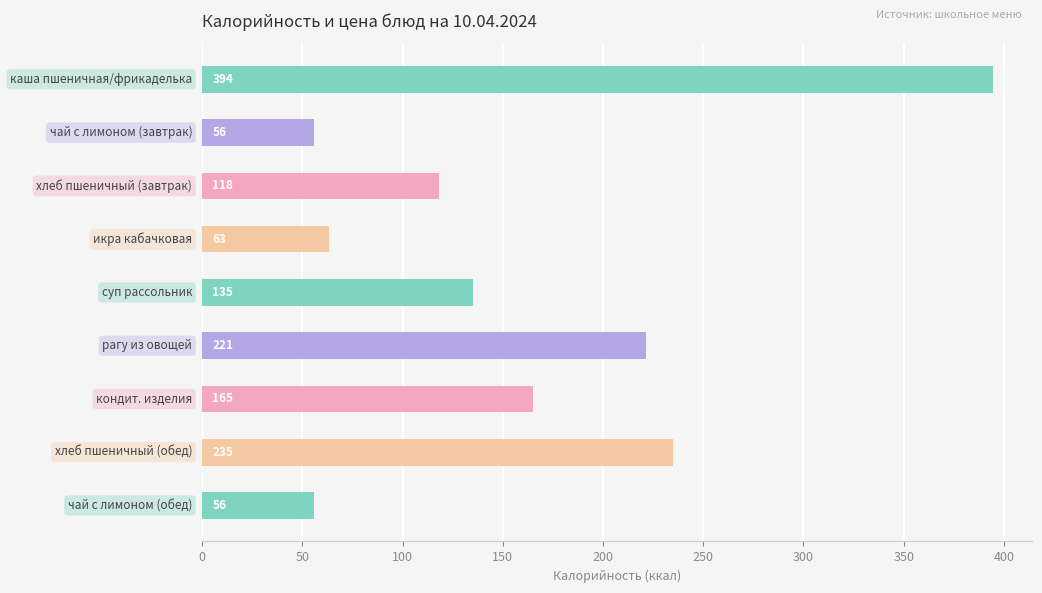

What is the value of the 2nd bar from the top?

56.0